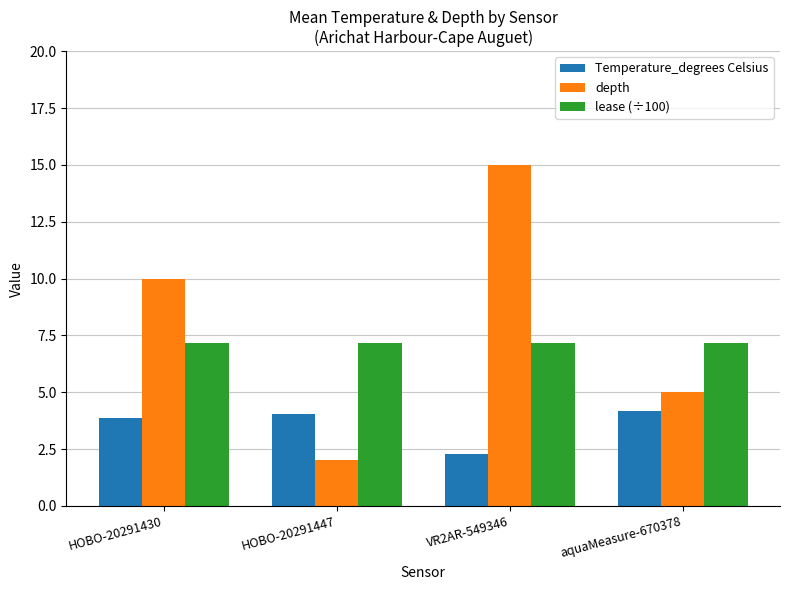

What is the value of the depth bar at the 1st from the left?

10.0